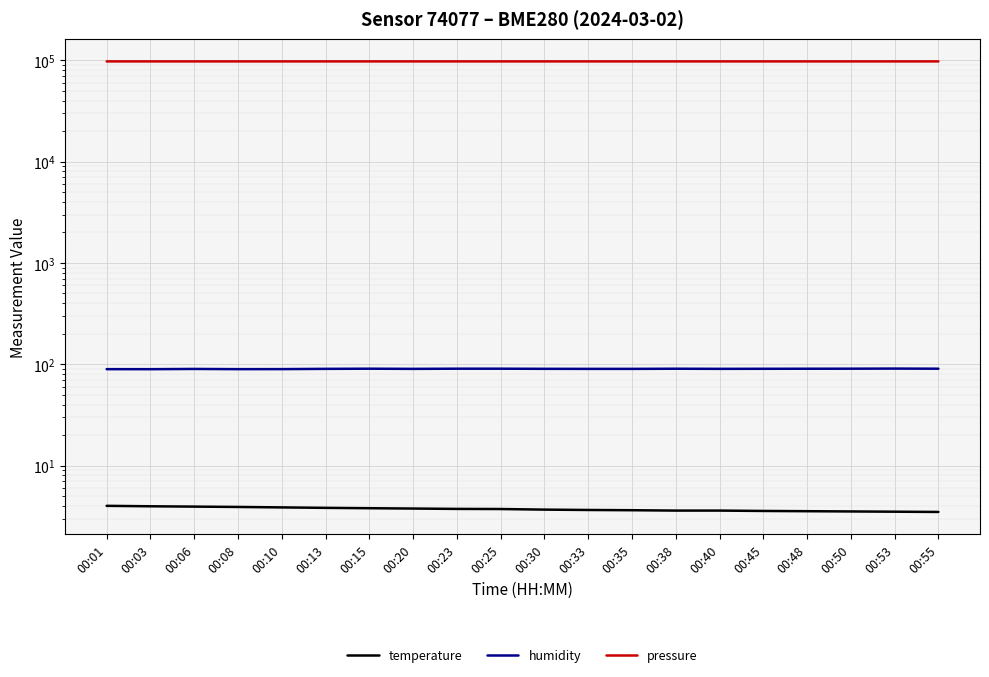

What is the maximum value for humidity?

90.7